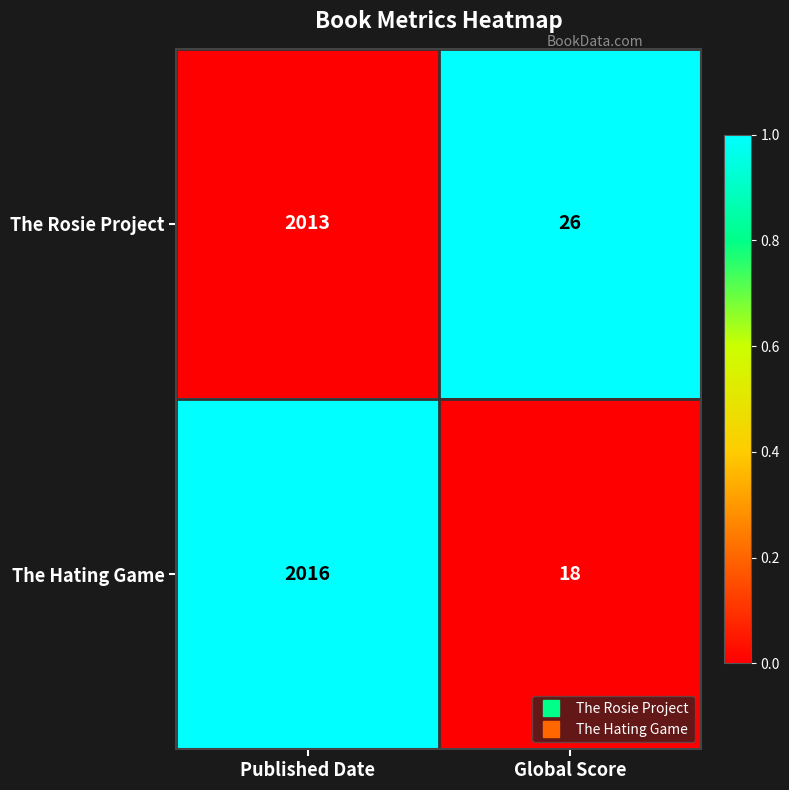

How many series are shown in this chart?

2